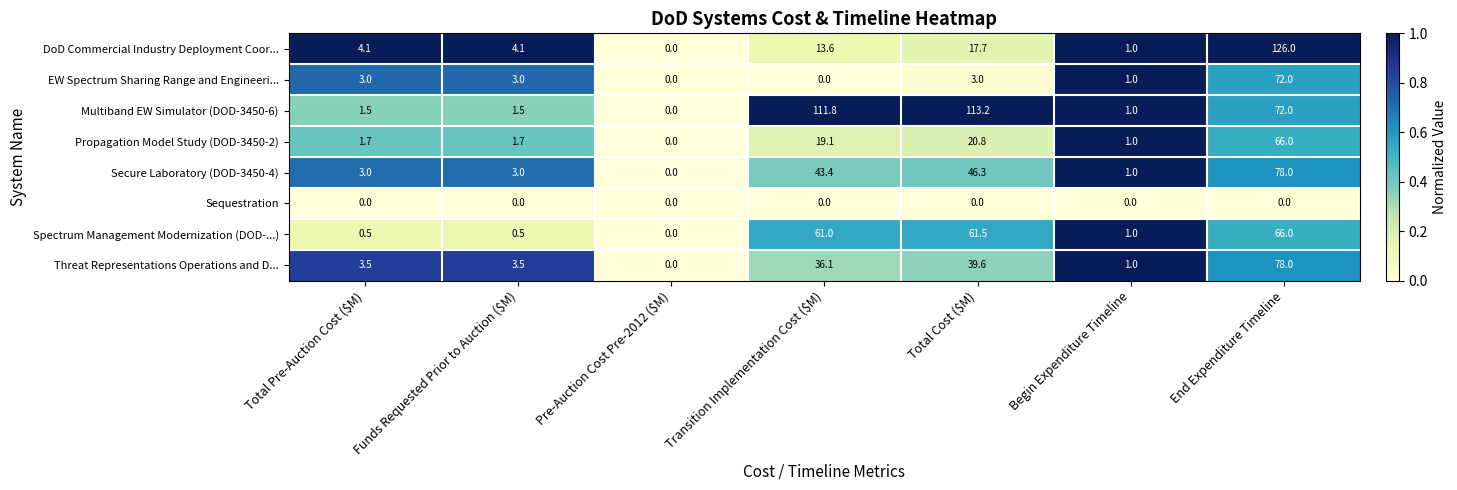

At which category is the sum across all series the highest?

End Expenditure Timeline